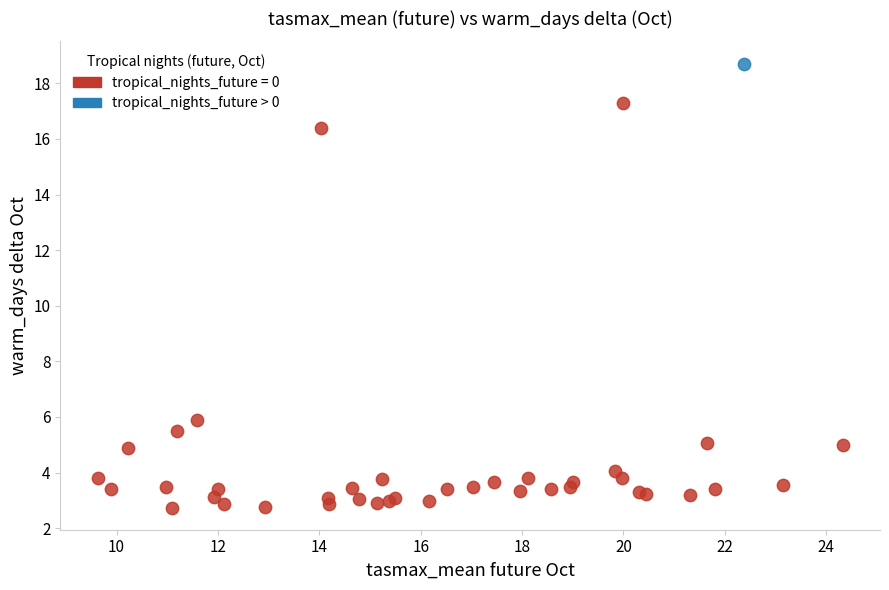

What are all the series names shown in the legend?

tropical_nights_future = 0, tropical_nights_future > 0